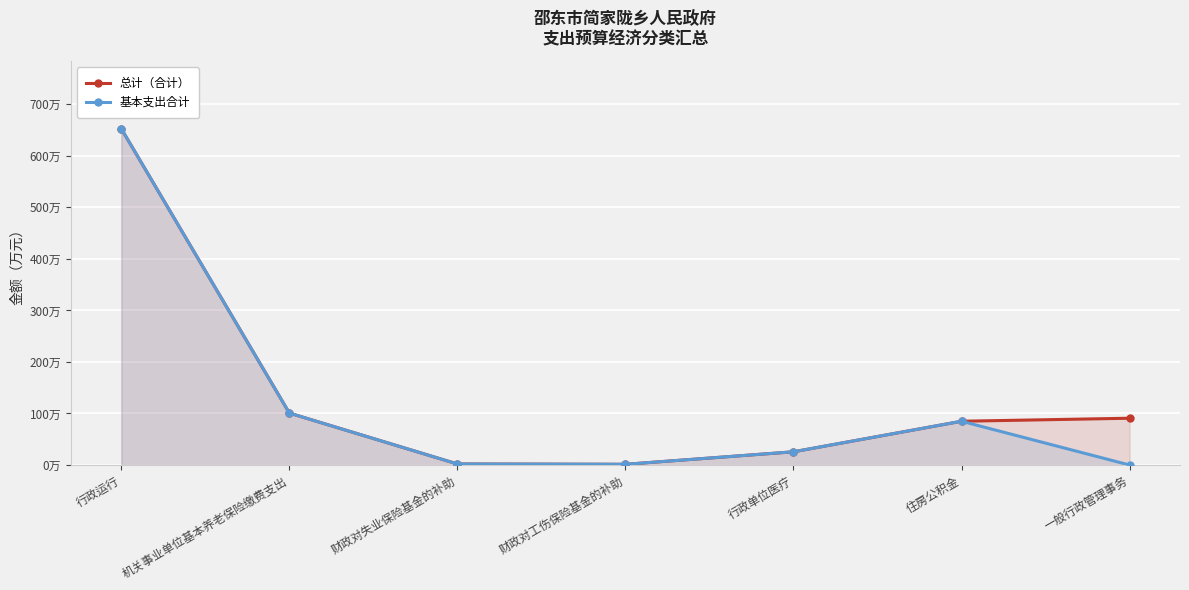

At how many categories does at least one series exceed 623?

1